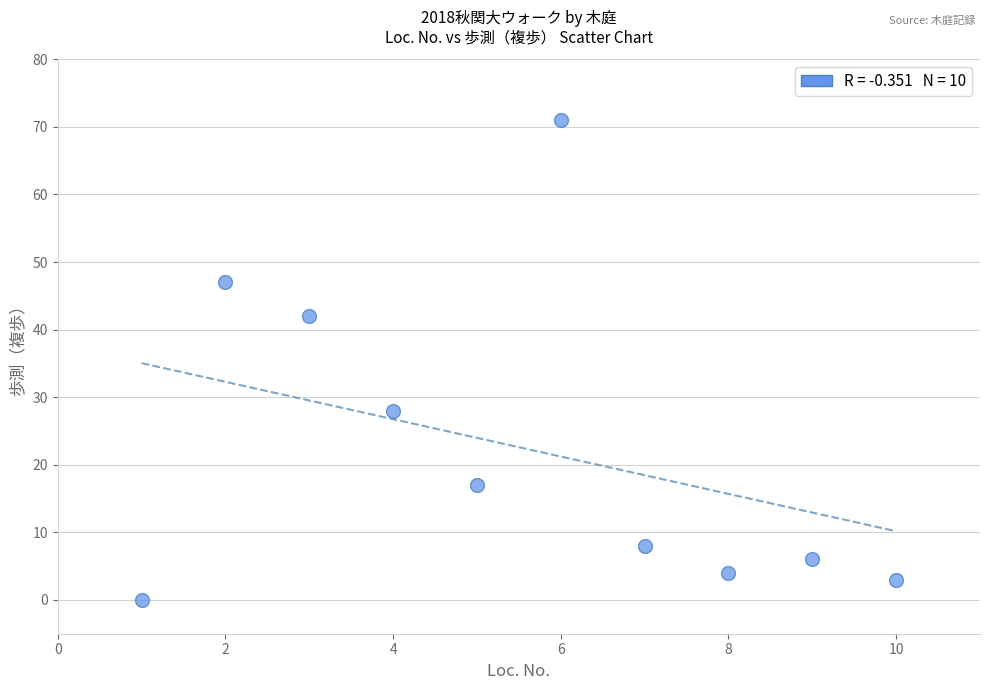

What is the average X value?

6